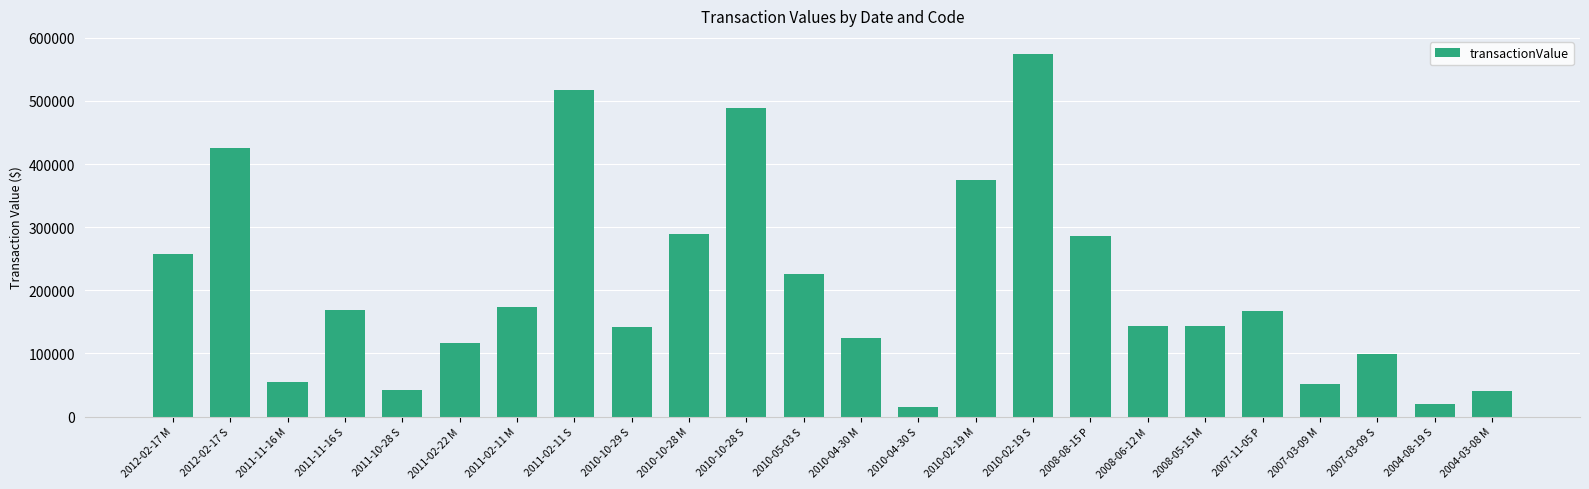

Count the number of categories in the chart.

24